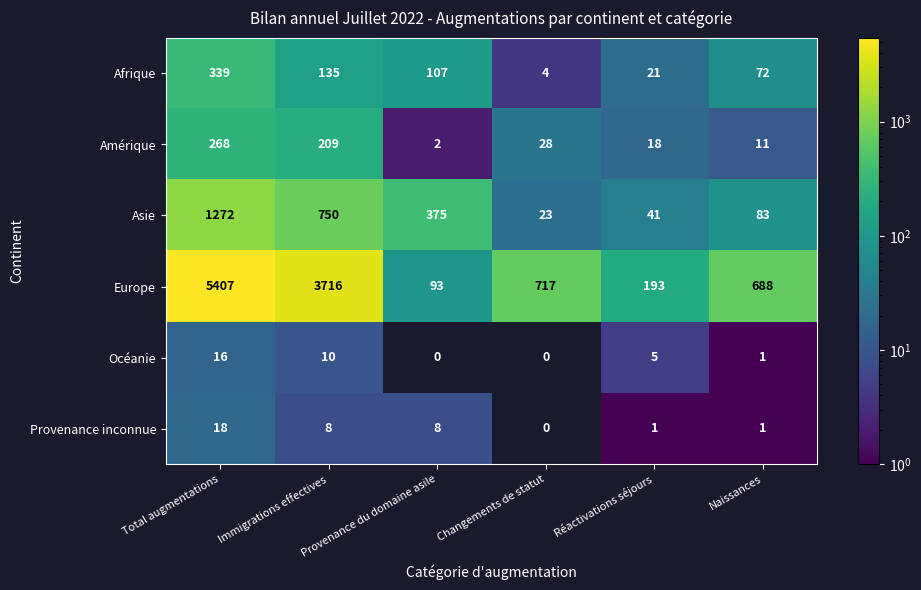

How many distinct data groups are displayed?

6